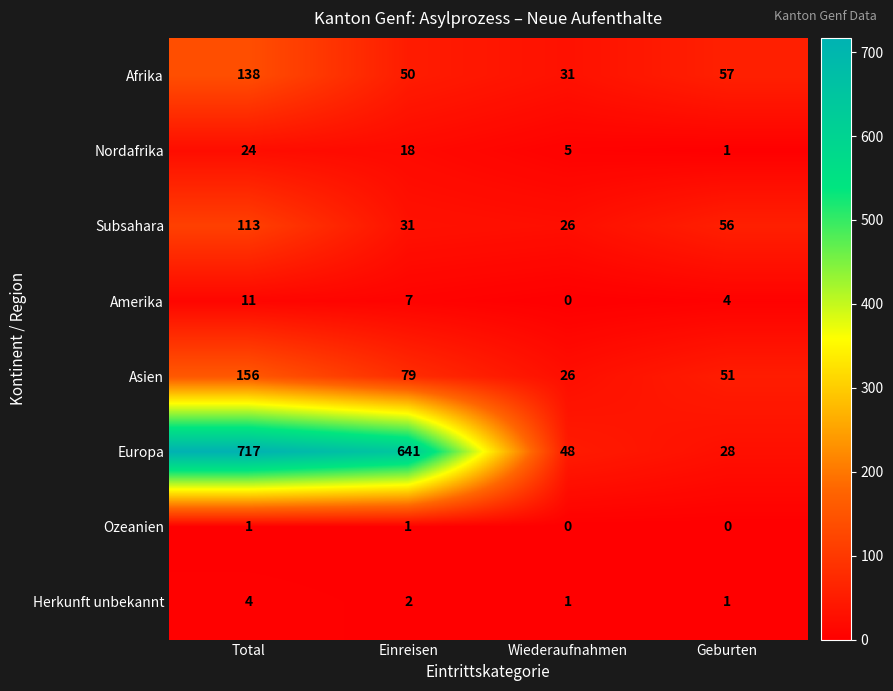

Between Total and Einreisen, which series saw the biggest shift?

Afrika